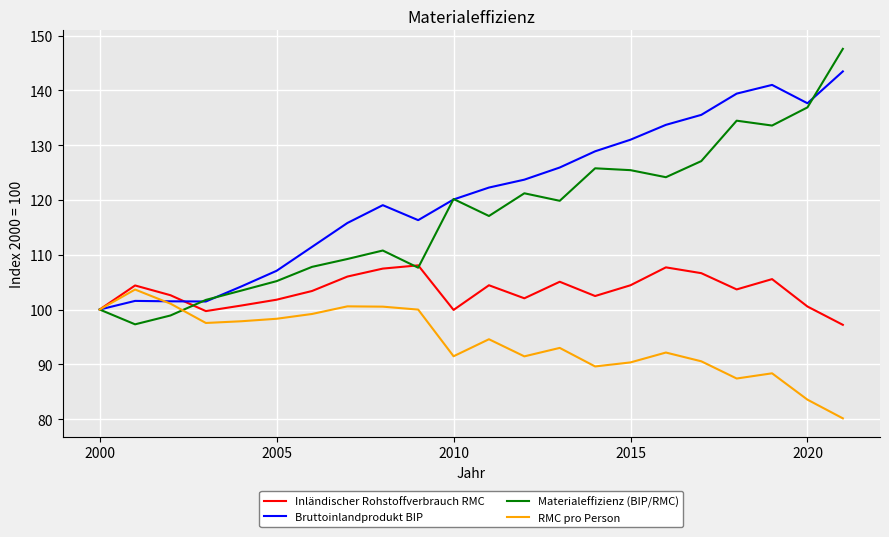

Which series has the widest spread of values?

Materialeffizienz (BIP/RMC)